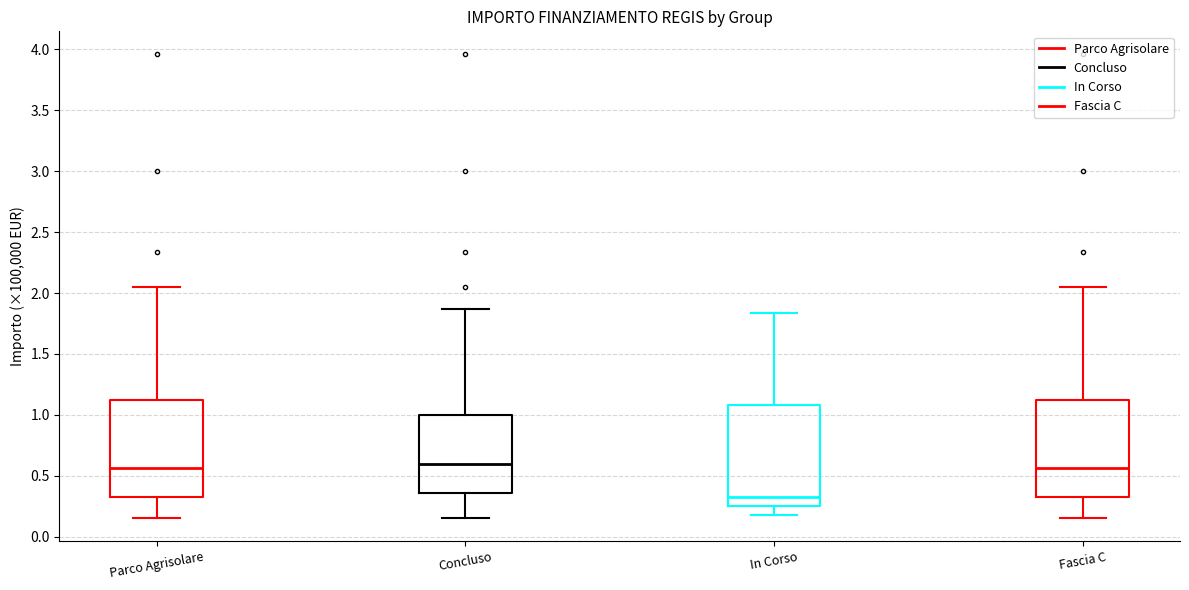

Where is the lower edge of the box for Parco Agrisolare on the y-axis? The values are not printed on the chart, so give them approximately, as read against the axis.

0.35